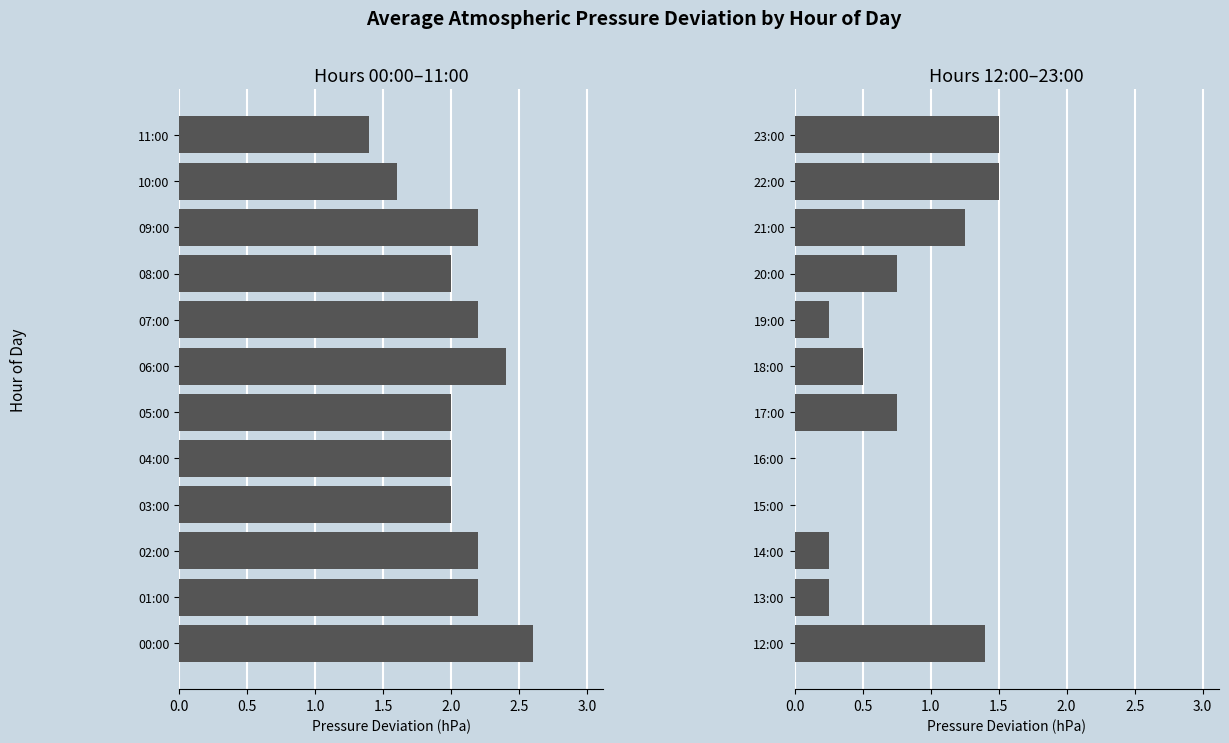

What position from the right is 8?

4